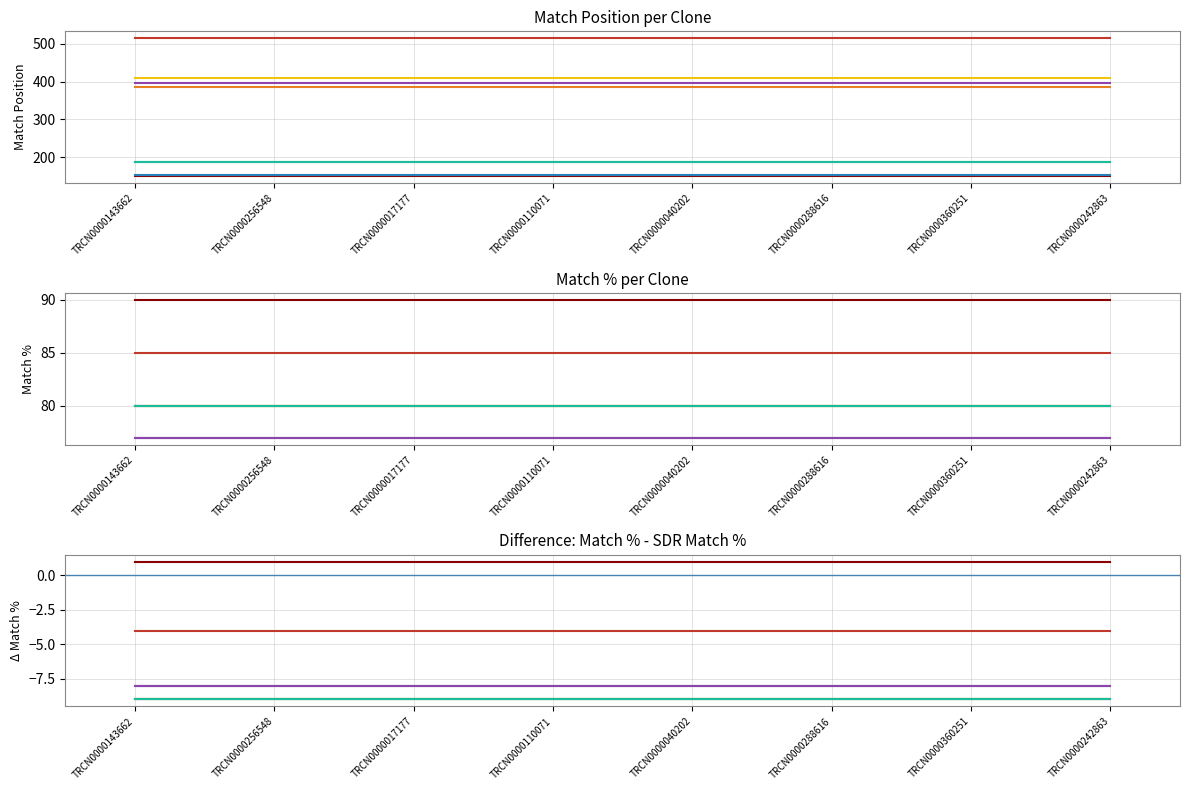

Reading left to right, list all the values displayed in this chart.

Match Position: TRCN0000143662=150	TRCN0000256548=515	TRCN0000017177=385	TRCN0000110071=409	TRCN0000040202=187	TRCN0000288616=187	TRCN0000360251=153	TRCN0000242863=396
Match %: TRCN0000143662=90	TRCN0000256548=85	TRCN0000017177=80	TRCN0000110071=80	TRCN0000040202=80	TRCN0000288616=80	TRCN0000360251=77	TRCN0000242863=77
SDR Match %: TRCN0000143662=89	TRCN0000256548=89	TRCN0000017177=89	TRCN0000110071=89	TRCN0000040202=89	TRCN0000288616=89	TRCN0000360251=85	TRCN0000242863=85